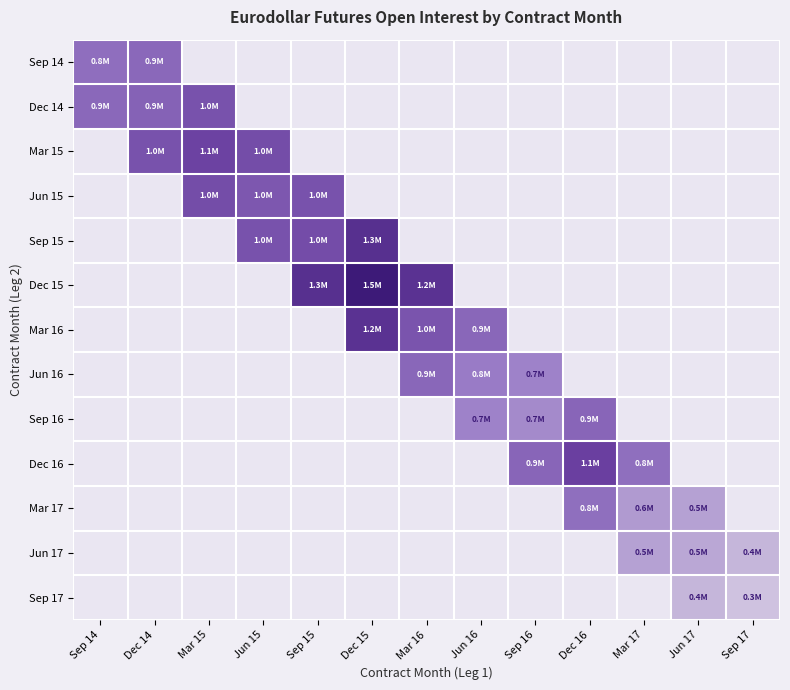

Reading right to left, transcribe all the data shown in this chart.

Sep 14: Sep 17=0.0	Jun 17=0.0	Mar 17=0.0	Dec 16=0.0	Sep 16=0.0	Jun 16=0.0	Mar 16=0.0	Dec 15=0.0	Sep 15=0.0	Jun 15=0.0	Mar 15=0.0	Dec 14=0.6	Sep 14=0.6
Dec 14: Sep 17=0.0	Jun 17=0.0	Mar 17=0.0	Dec 16=0.0	Sep 16=0.0	Jun 16=0.0	Mar 16=0.0	Dec 15=0.0	Sep 15=0.0	Jun 15=0.0	Mar 15=0.7	Dec 14=0.6	Sep 14=0.6
Mar 15: Sep 17=0.0	Jun 17=0.0	Mar 17=0.0	Dec 16=0.0	Sep 16=0.0	Jun 16=0.0	Mar 16=0.0	Dec 15=0.0	Sep 15=0.0	Jun 15=0.7	Mar 15=0.7	Dec 14=0.7	Sep 14=0.0
Jun 15: Sep 17=0.0	Jun 17=0.0	Mar 17=0.0	Dec 16=0.0	Sep 16=0.0	Jun 16=0.0	Mar 16=0.0	Dec 15=0.0	Sep 15=0.7	Jun 15=0.7	Mar 15=0.7	Dec 14=0.0	Sep 14=0.0
Sep 15: Sep 17=0.0	Jun 17=0.0	Mar 17=0.0	Dec 16=0.0	Sep 16=0.0	Jun 16=0.0	Mar 16=0.0	Dec 15=0.8	Sep 15=0.7	Jun 15=0.7	Mar 15=0.0	Dec 14=0.0	Sep 14=0.0
Dec 15: Sep 17=0.0	Jun 17=0.0	Mar 17=0.0	Dec 16=0.0	Sep 16=0.0	Jun 16=0.0	Mar 16=0.8	Dec 15=1.0	Sep 15=0.8	Jun 15=0.0	Mar 15=0.0	Dec 14=0.0	Sep 14=0.0
Mar 16: Sep 17=0.0	Jun 17=0.0	Mar 17=0.0	Dec 16=0.0	Sep 16=0.0	Jun 16=0.6	Mar 16=0.7	Dec 15=0.8	Sep 15=0.0	Jun 15=0.0	Mar 15=0.0	Dec 14=0.0	Sep 14=0.0
Jun 16: Sep 17=0.0	Jun 17=0.0	Mar 17=0.0	Dec 16=0.0	Sep 16=0.5	Jun 16=0.5	Mar 16=0.6	Dec 15=0.0	Sep 15=0.0	Jun 15=0.0	Mar 15=0.0	Dec 14=0.0	Sep 14=0.0
Sep 16: Sep 17=0.0	Jun 17=0.0	Mar 17=0.0	Dec 16=0.6	Sep 16=0.4	Jun 16=0.5	Mar 16=0.0	Dec 15=0.0	Sep 15=0.0	Jun 15=0.0	Mar 15=0.0	Dec 14=0.0	Sep 14=0.0
Dec 16: Sep 17=0.0	Jun 17=0.0	Mar 17=0.6	Dec 16=0.7	Sep 16=0.6	Jun 16=0.0	Mar 16=0.0	Dec 15=0.0	Sep 15=0.0	Jun 15=0.0	Mar 15=0.0	Dec 14=0.0	Sep 14=0.0
Mar 17: Sep 17=0.0	Jun 17=0.3	Mar 17=0.4	Dec 16=0.6	Sep 16=0.0	Jun 16=0.0	Mar 16=0.0	Dec 15=0.0	Sep 15=0.0	Jun 15=0.0	Mar 15=0.0	Dec 14=0.0	Sep 14=0.0
Jun 17: Sep 17=0.2	Jun 17=0.3	Mar 17=0.3	Dec 16=0.0	Sep 16=0.0	Jun 16=0.0	Mar 16=0.0	Dec 15=0.0	Sep 15=0.0	Jun 15=0.0	Mar 15=0.0	Dec 14=0.0	Sep 14=0.0
Sep 17: Sep 17=0.2	Jun 17=0.2	Mar 17=0.0	Dec 16=0.0	Sep 16=0.0	Jun 16=0.0	Mar 16=0.0	Dec 15=0.0	Sep 15=0.0	Jun 15=0.0	Mar 15=0.0	Dec 14=0.0	Sep 14=0.0